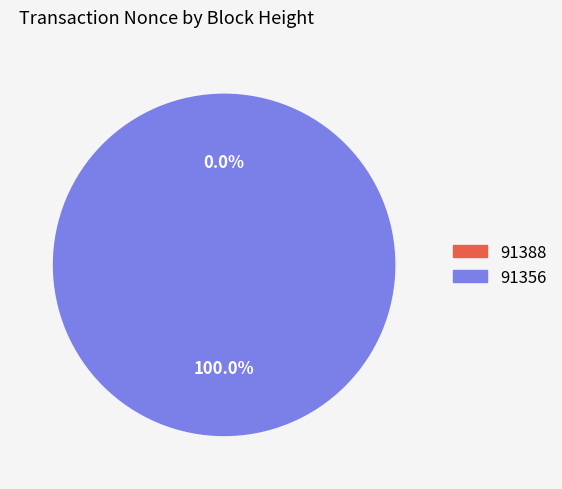

Which slice is the smallest?

91388